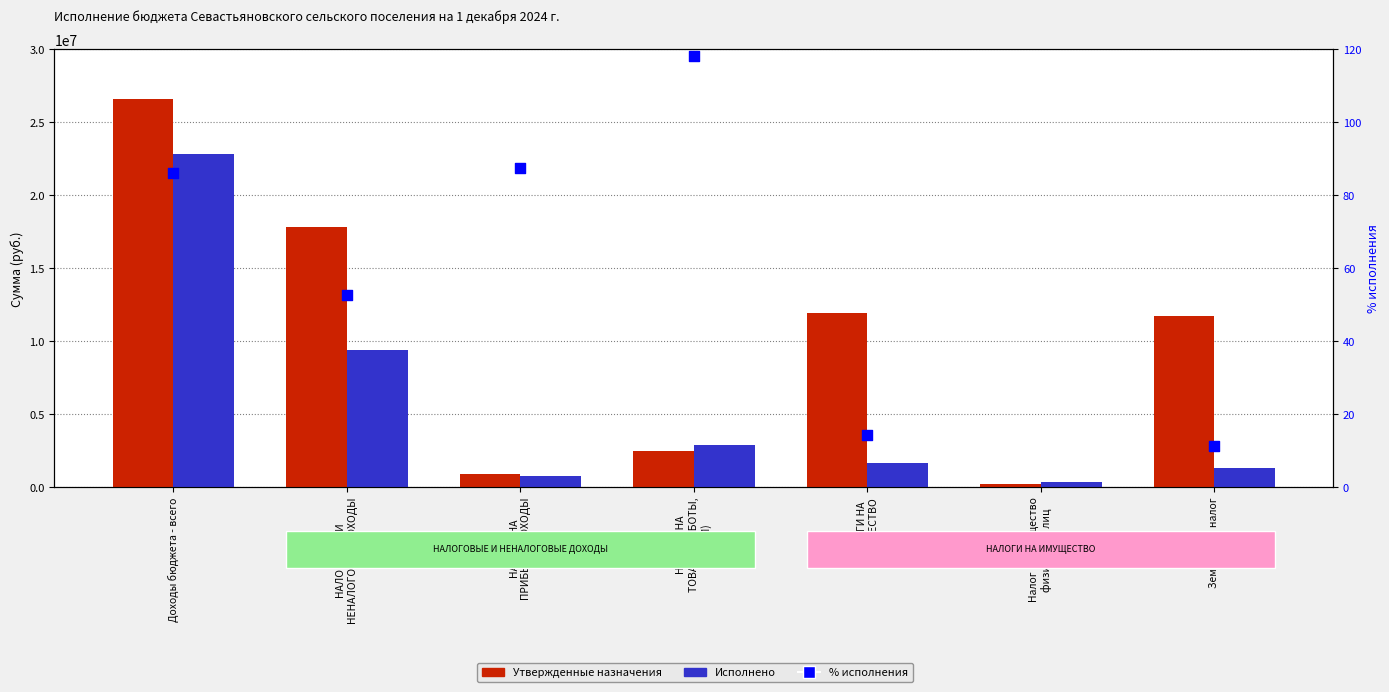

Which series contains the lowest Y value?

% исполнения